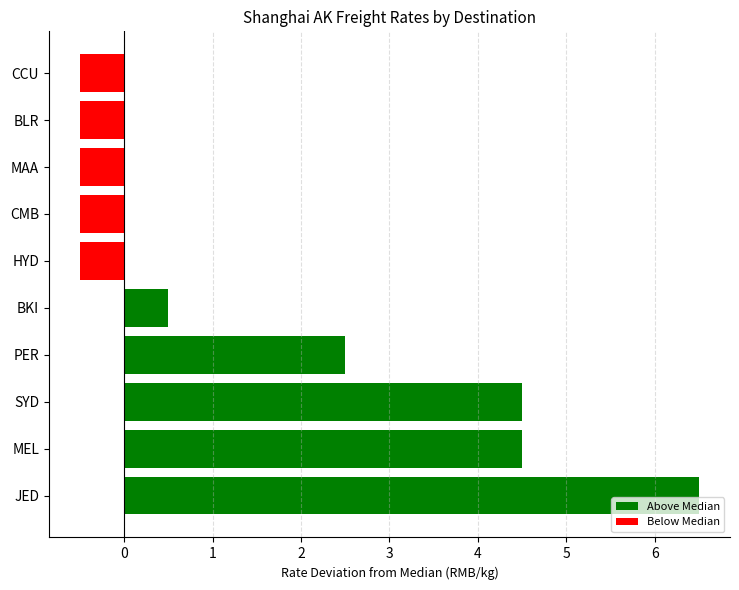

What is the greatest value displayed?

6.5